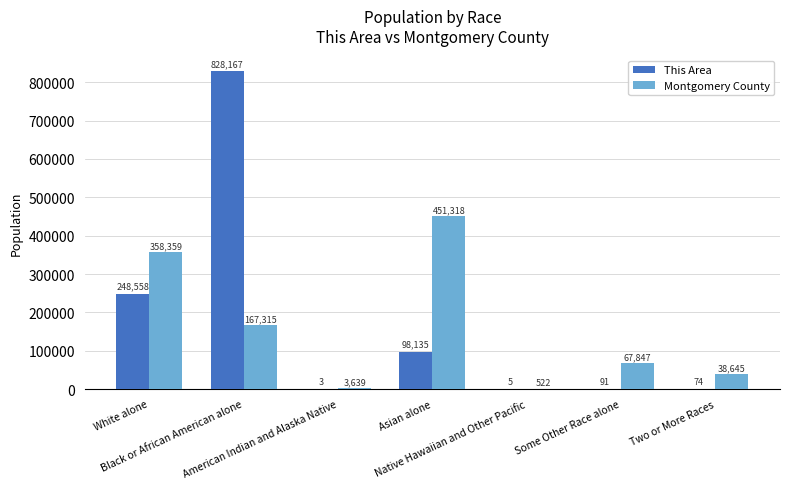

What is the average value of the This Area series?

167862